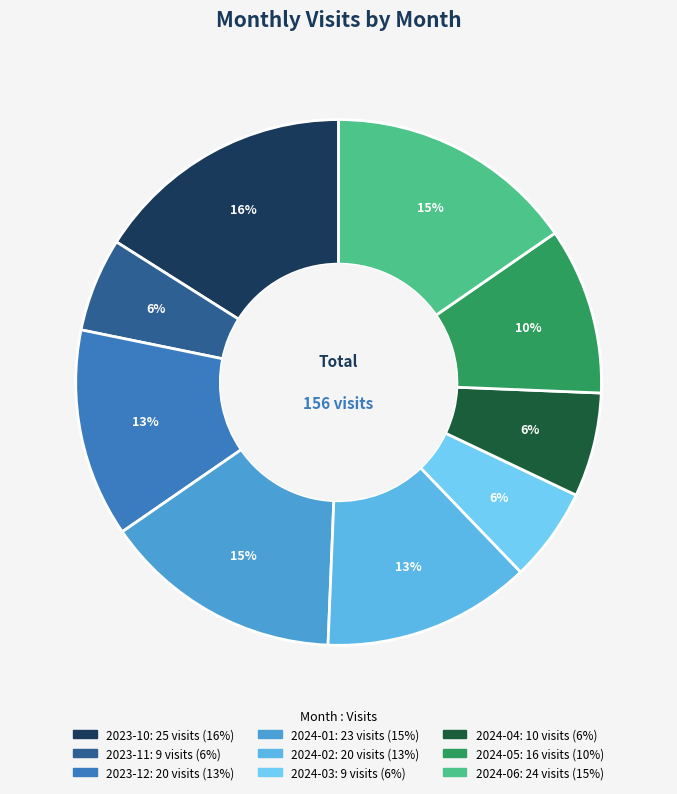

Count the number of slices in the pie.

9